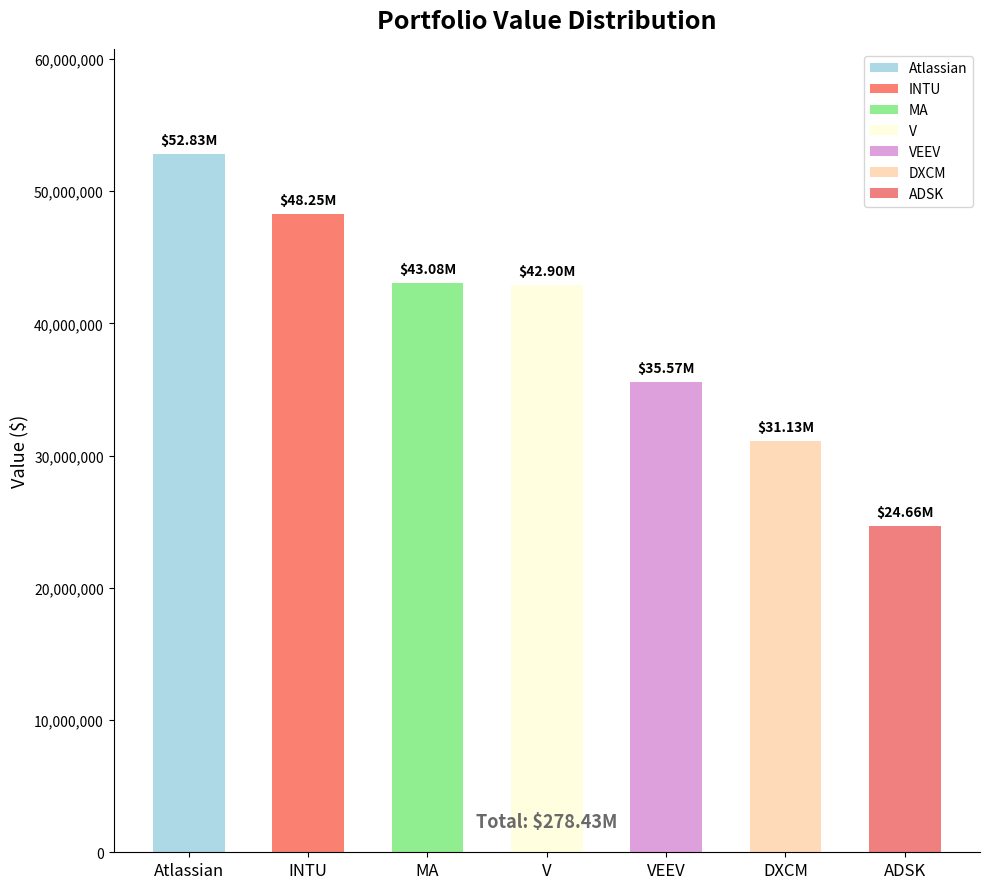

Rank the categories by value from lowest to highest.

ADSK, DXCM, VEEV, V, MA, INTU, Atlassian